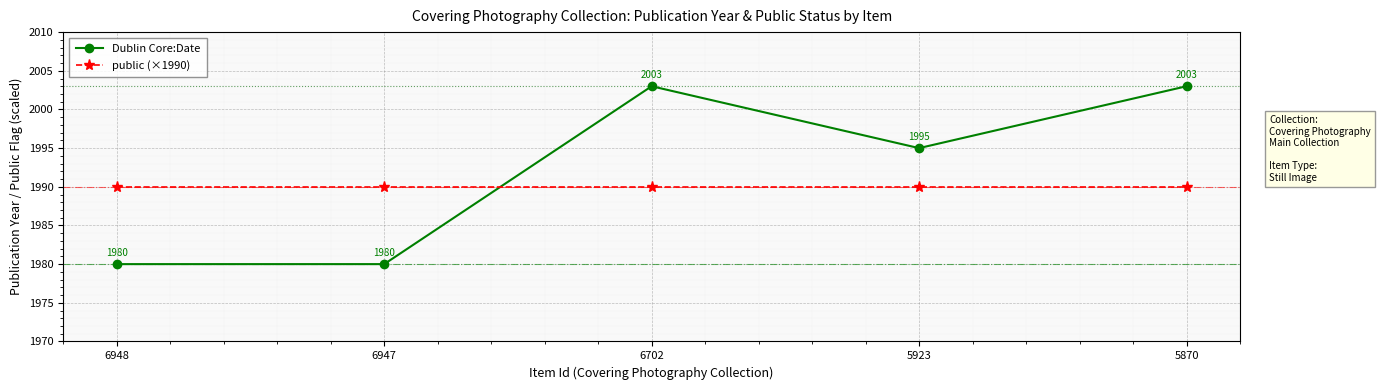

What is the highest value of the Dublin Core:Date series?

2003